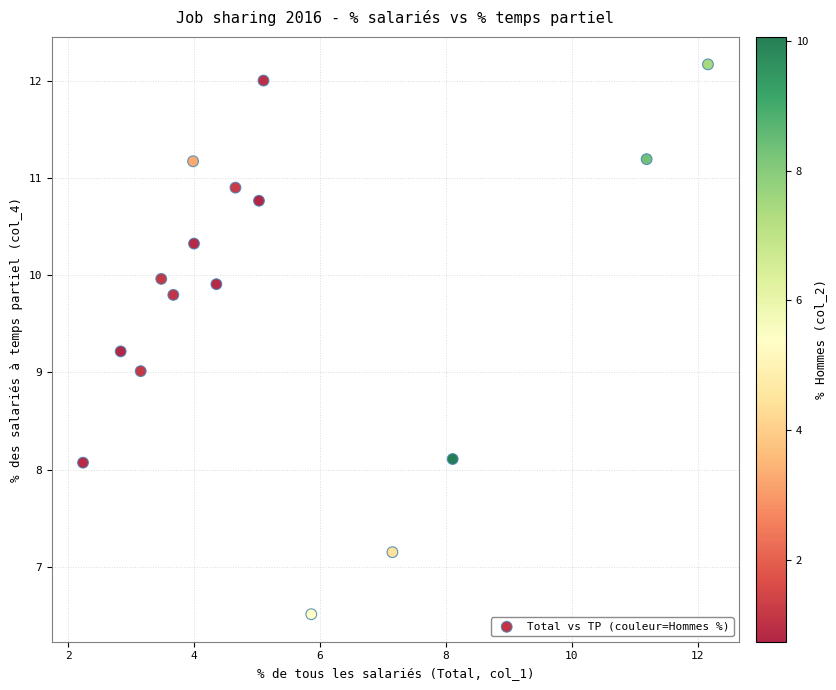

What is the range of X values (max minus min)?

9.9